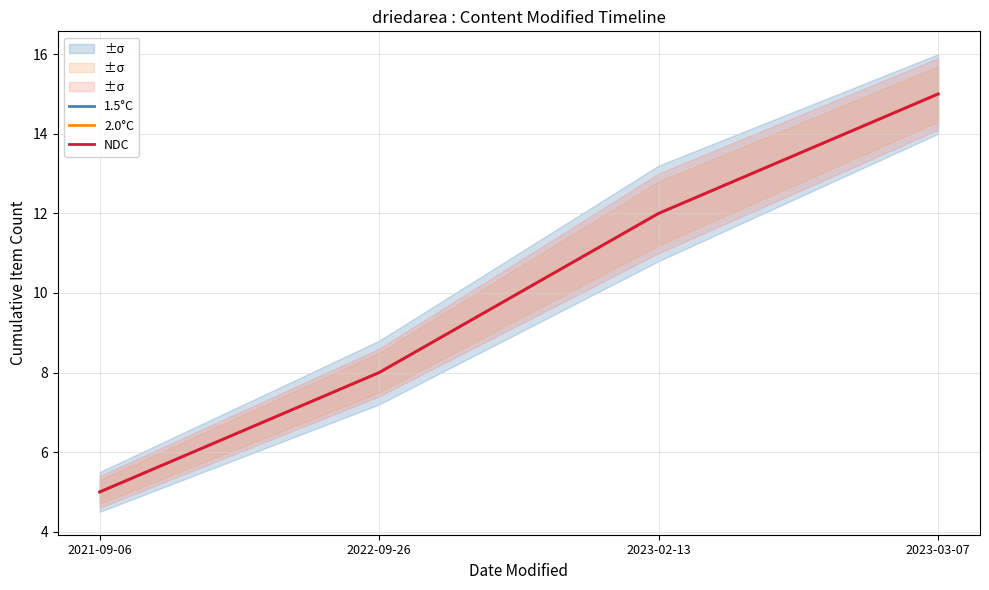

Count the number of data series in this chart.

3